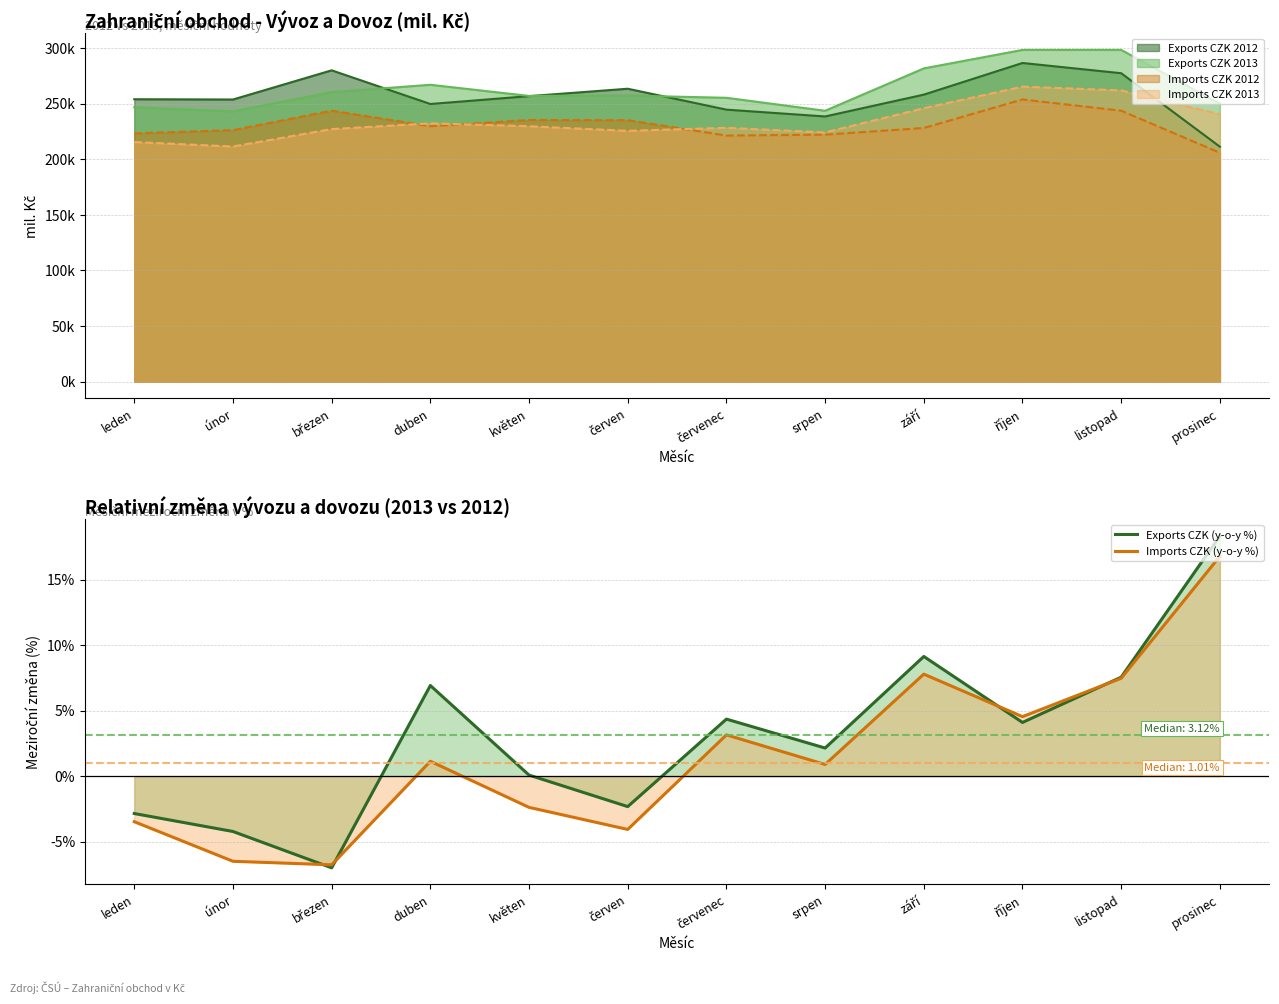

Between which two adjacent categories do Exports CZK (y-o-y %) and Imports CZK (y-o-y %) first intersect?

únor and březen